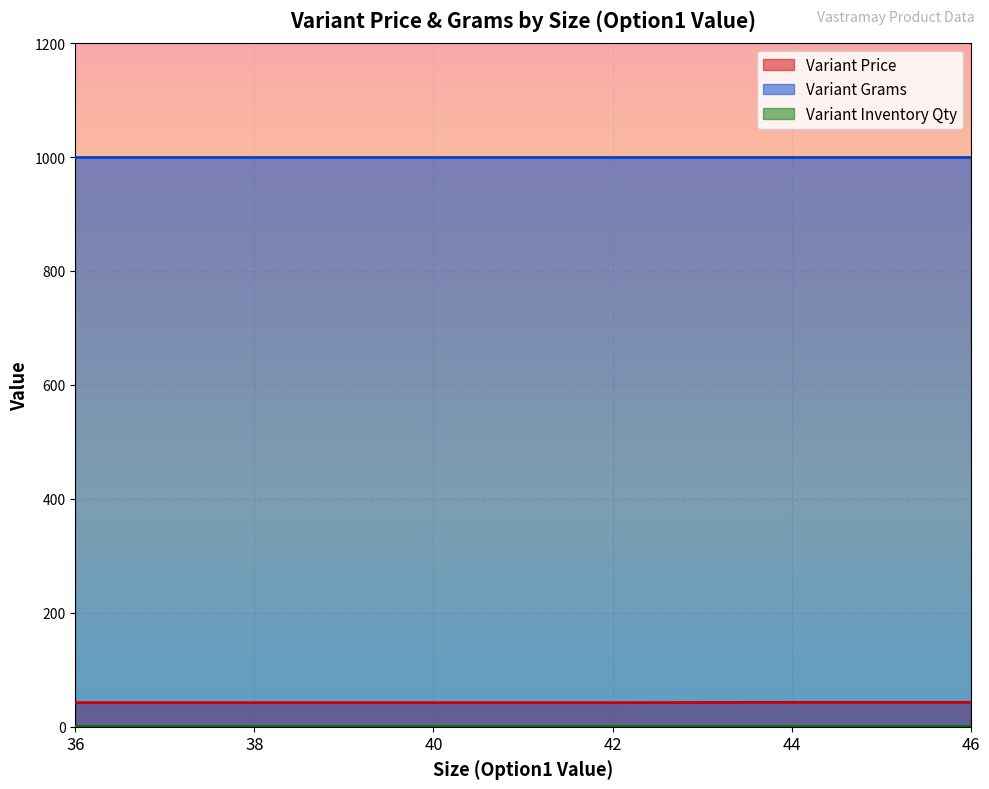

What is the average value of the Variant Price series?

42.5